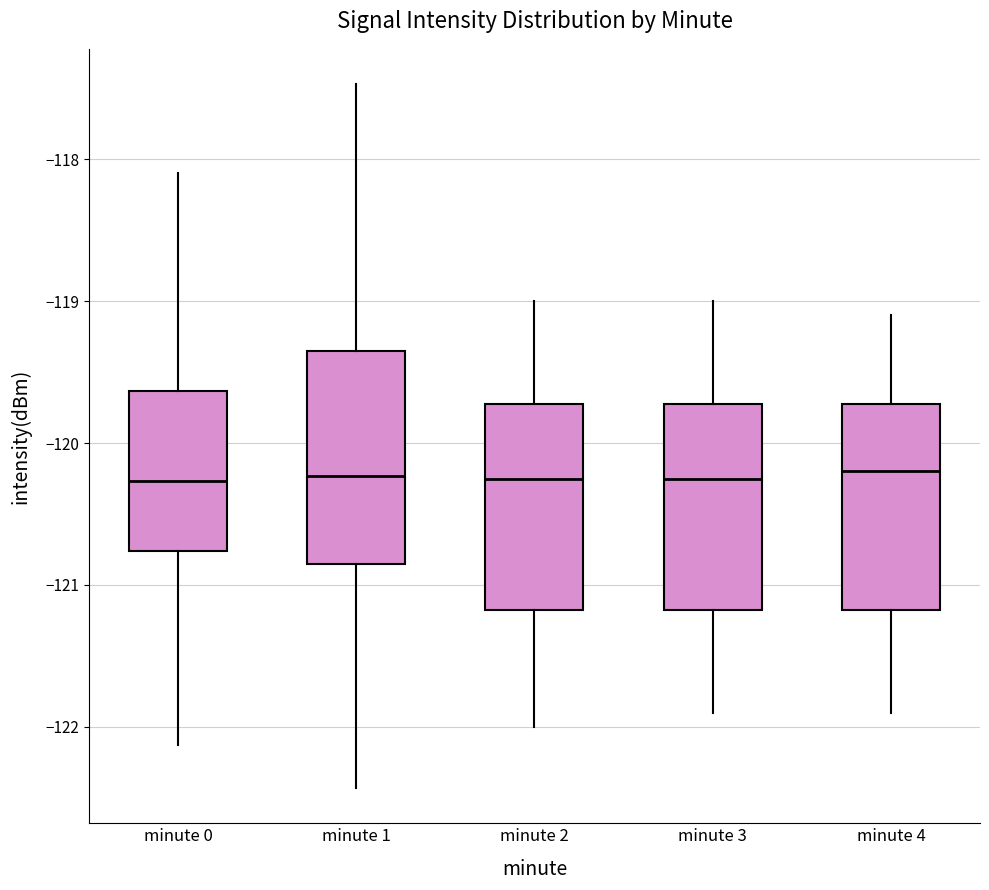

Where does the lower whisker of the box for minute 2 end on the y-axis? The values are not printed on the chart, so give them approximately, as read against the axis.

-122.0